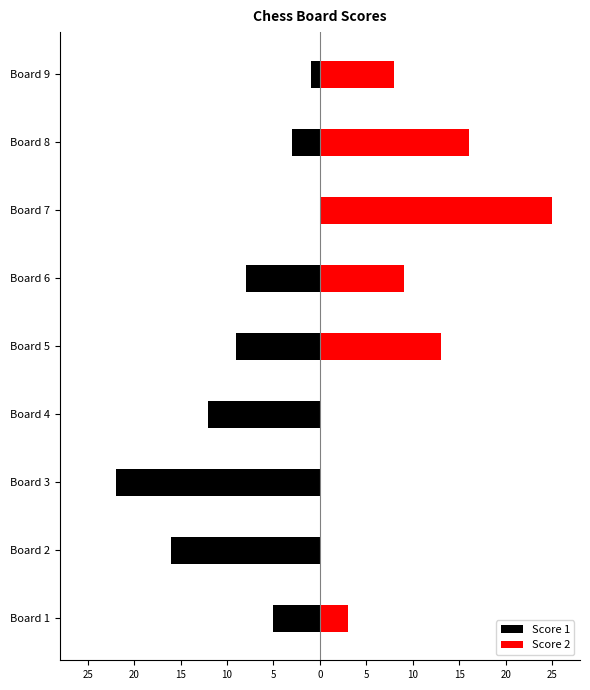

What is the average value of the Score 1 series?

-8